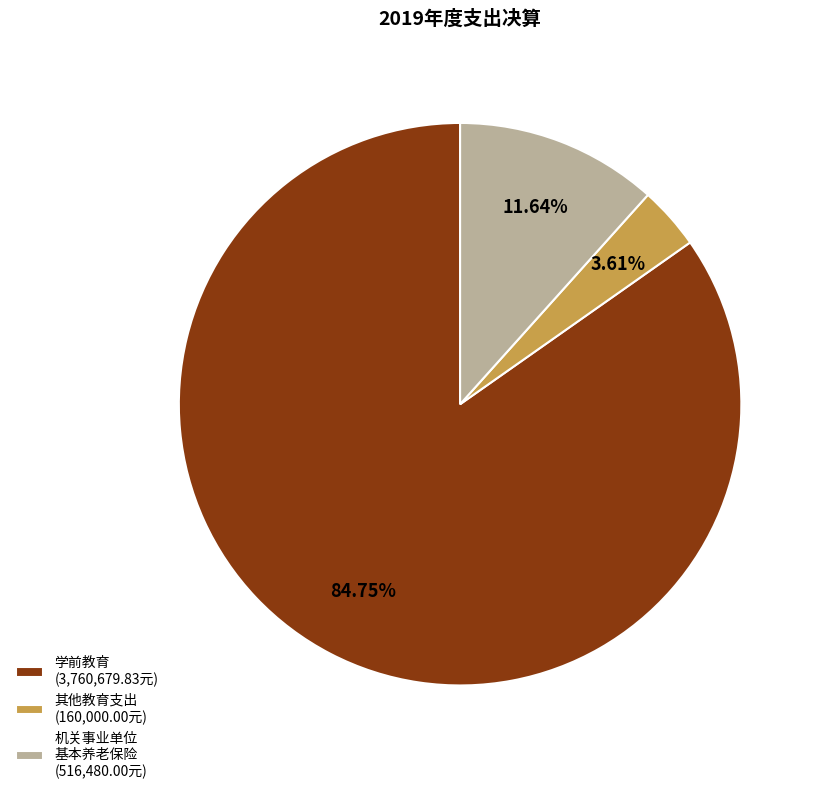

How many segments does this pie chart have?

3